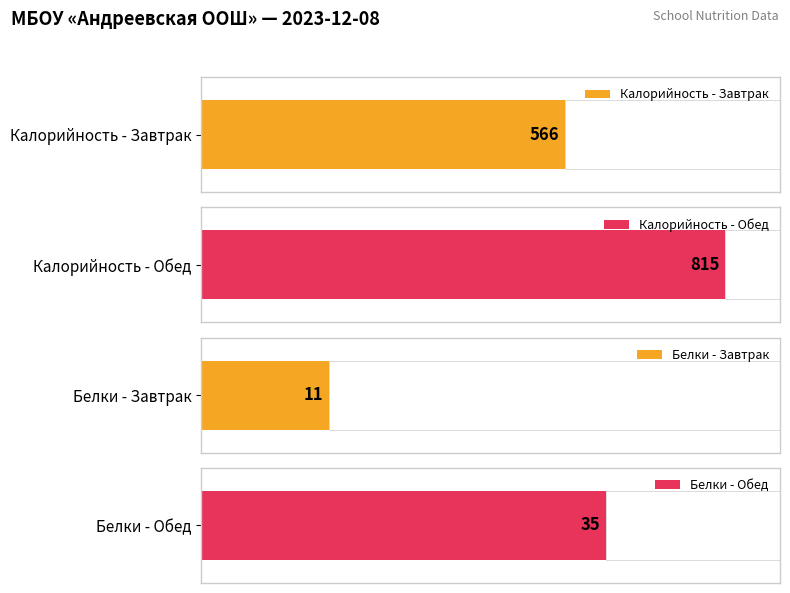

Which series has the widest spread of values?

Калорийность